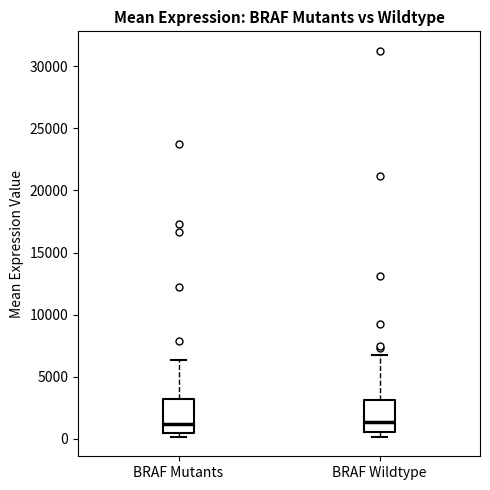

Where is the upper edge of the box for BRAF Mutants on the y-axis? The values are not printed on the chart, so give them approximately, as read against the axis.

3000